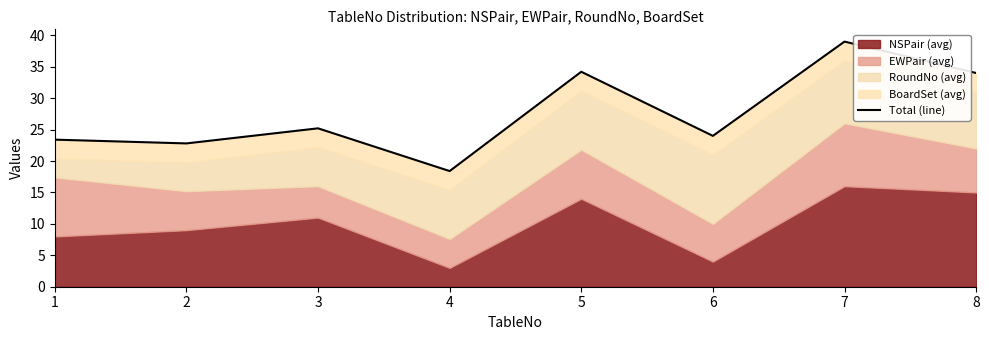

Rank the categories by value from highest to lowest.

7, 5, 8, 3, 6, 1, 2, 4